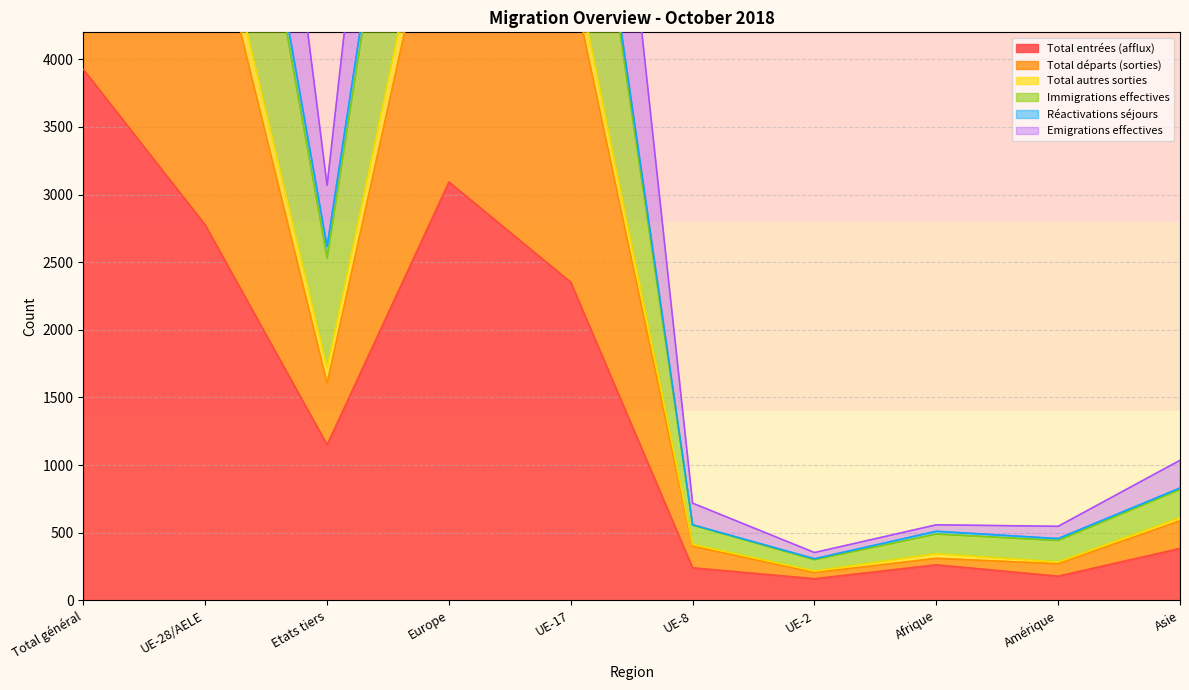

What is the maximum value for Total entrées (afflux)?

3925